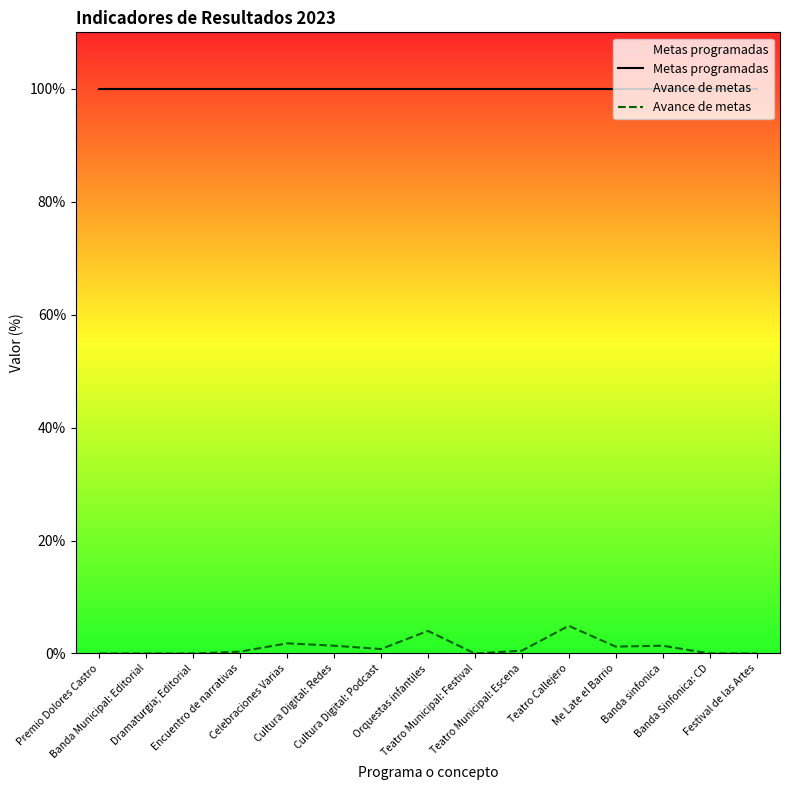

What is the difference between the maximum and minimum values in the Avance de metas series?

4.9